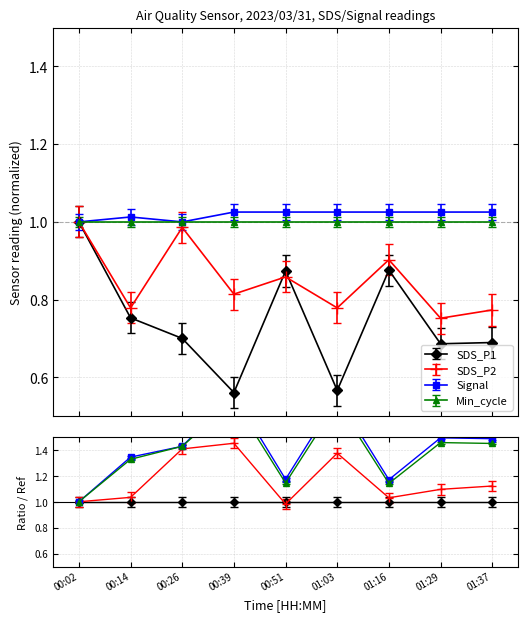

List the labels in order of SDS_P1 value, smallest first.

00:39, 01:03, 01:29, 01:37, 00:26, 00:14, 00:51, 01:16, 00:02